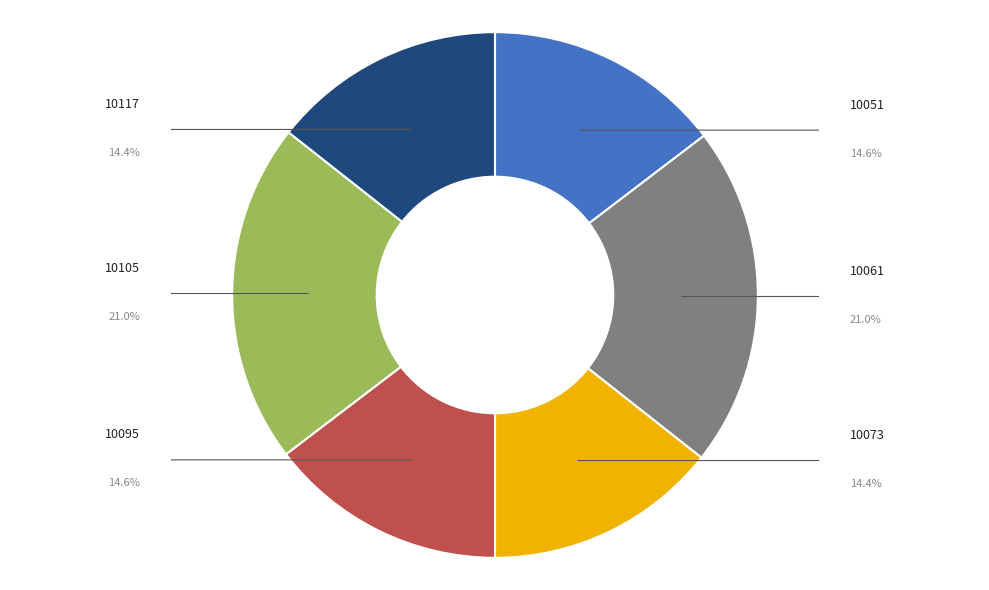

How many segments does this pie chart have?

6